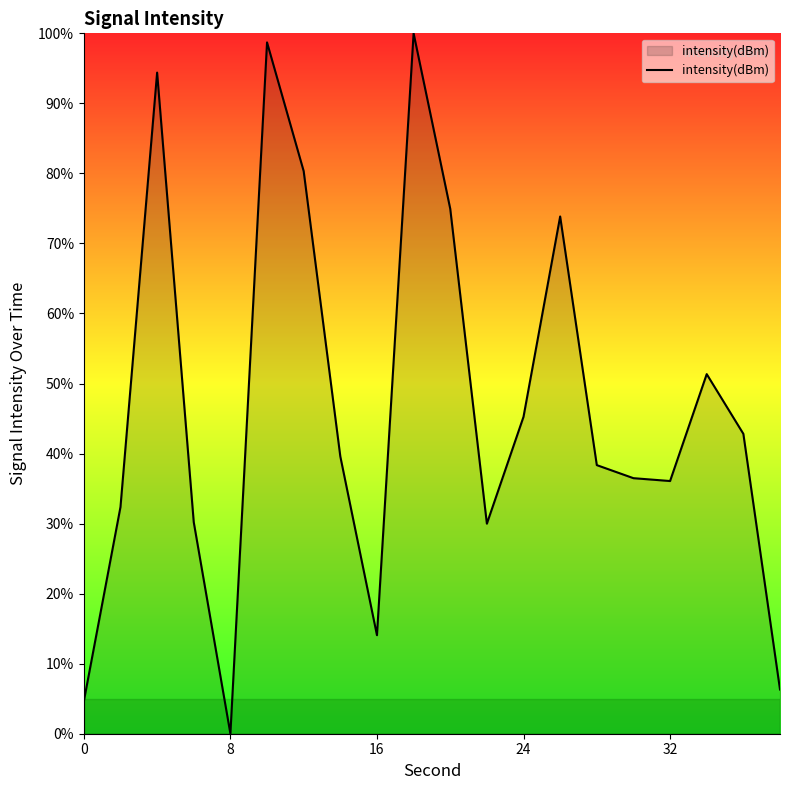

How many values exceed 39?

10